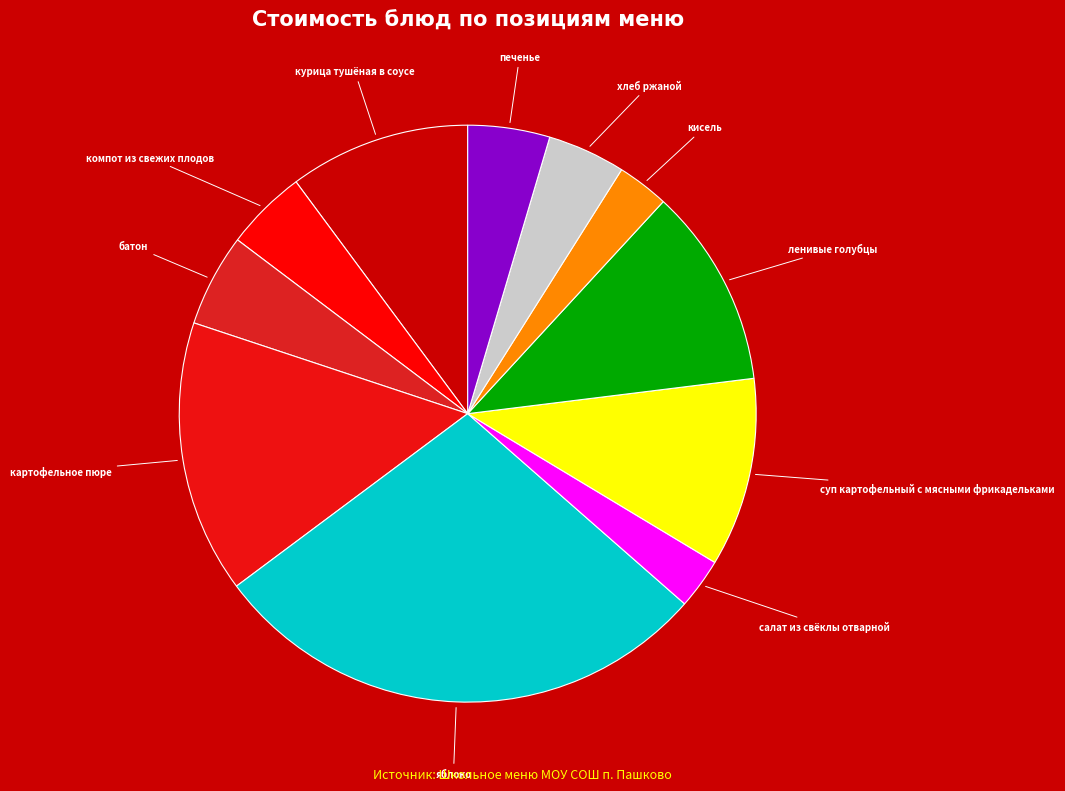

Which category has the biggest portion of the pie?

яблоко